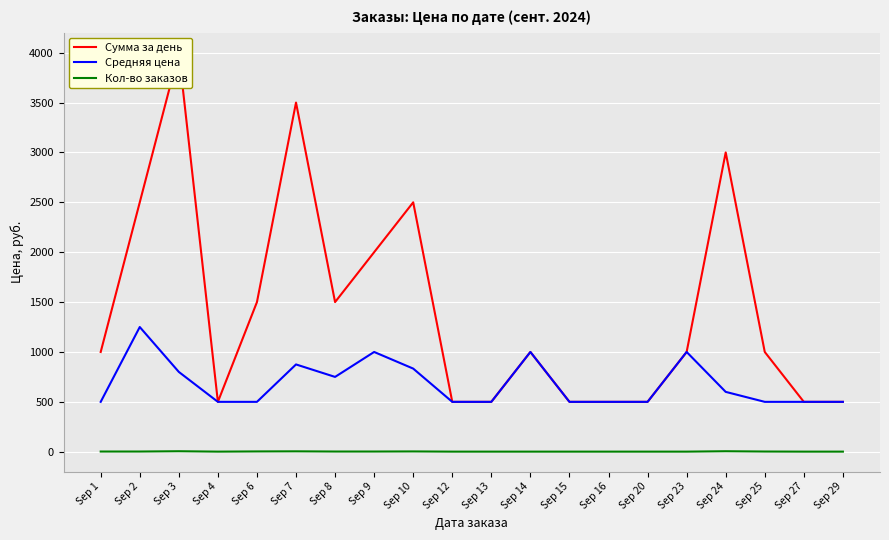

Where is the first local maximum for Кол-во заказов?

Sep 3